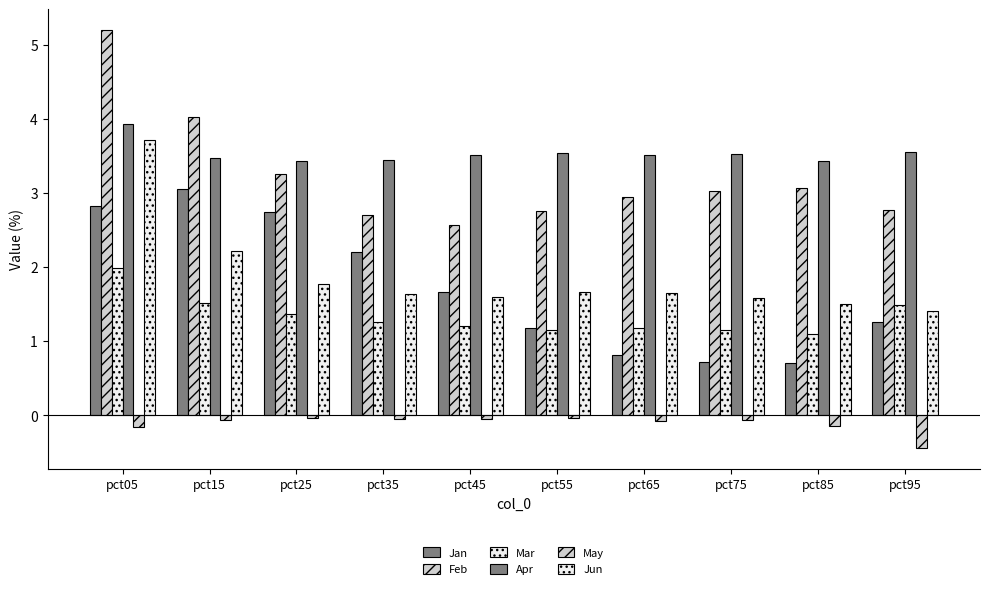

Which category has the lowest value in the Jan series?

pct85